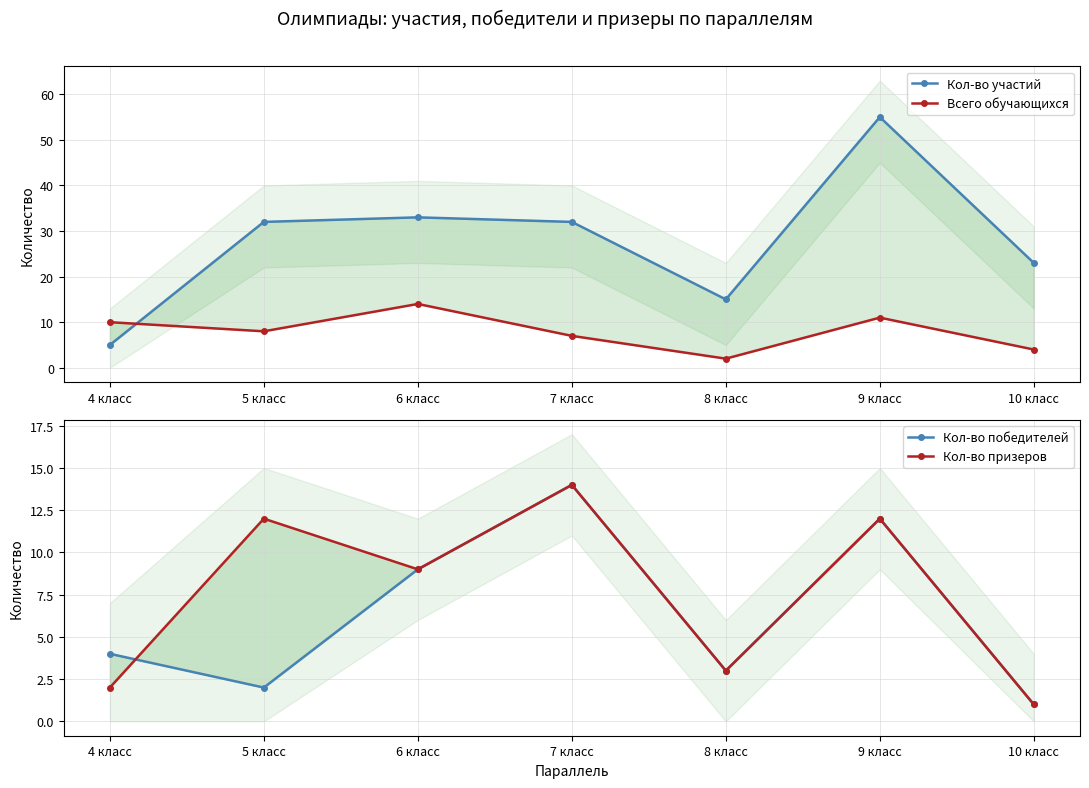

What is the difference between the second highest and minimum values in the Кол-во победителей series?

11